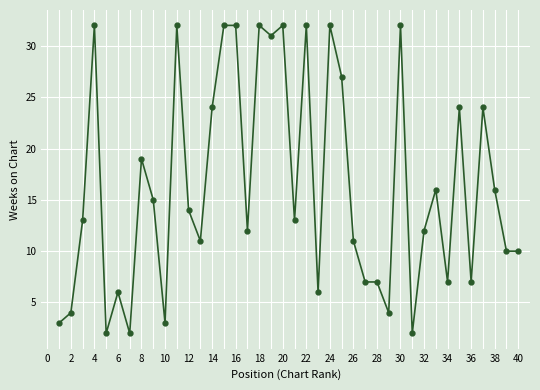

Does the chart display data point markers on the line(s)?

Yes